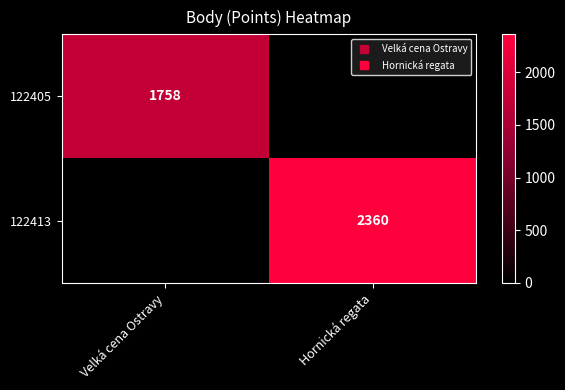

Which series changed the most between Velká cena Ostravy and Hornická regata?

122413